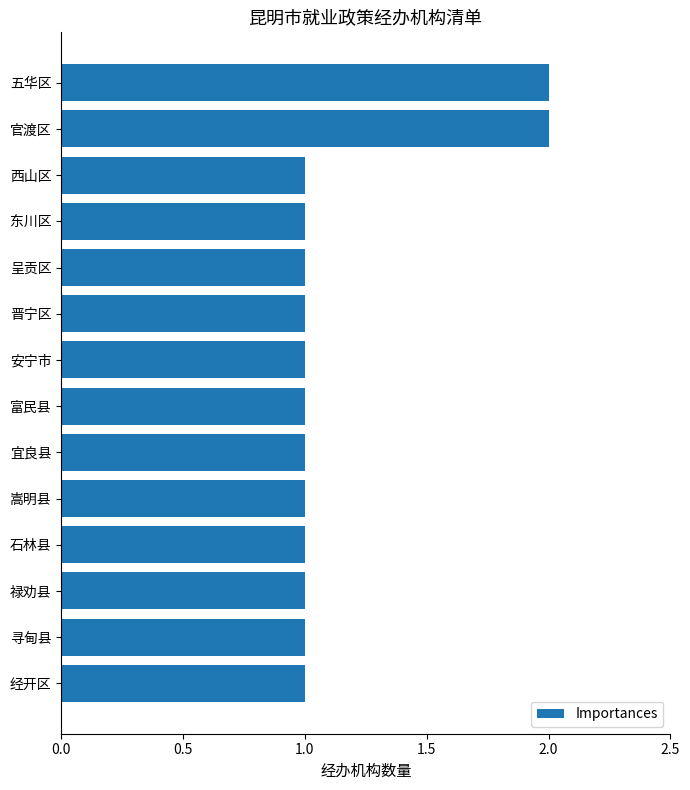

Reading top to bottom, what are all the values shown in this chart?

五华区=2	官渡区=2	西山区=1	东川区=1	呈贡区=1	晋宁区=1	安宁市=1	富民县=1	宜良县=1	嵩明县=1	石林县=1	禄劝县=1	寻甸县=1	经开区=1